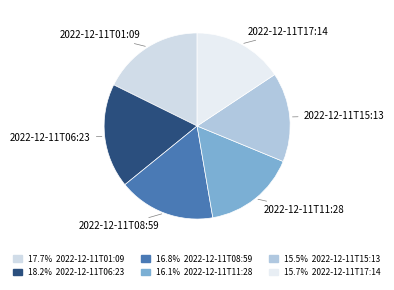

Count the number of slices in the pie.

6